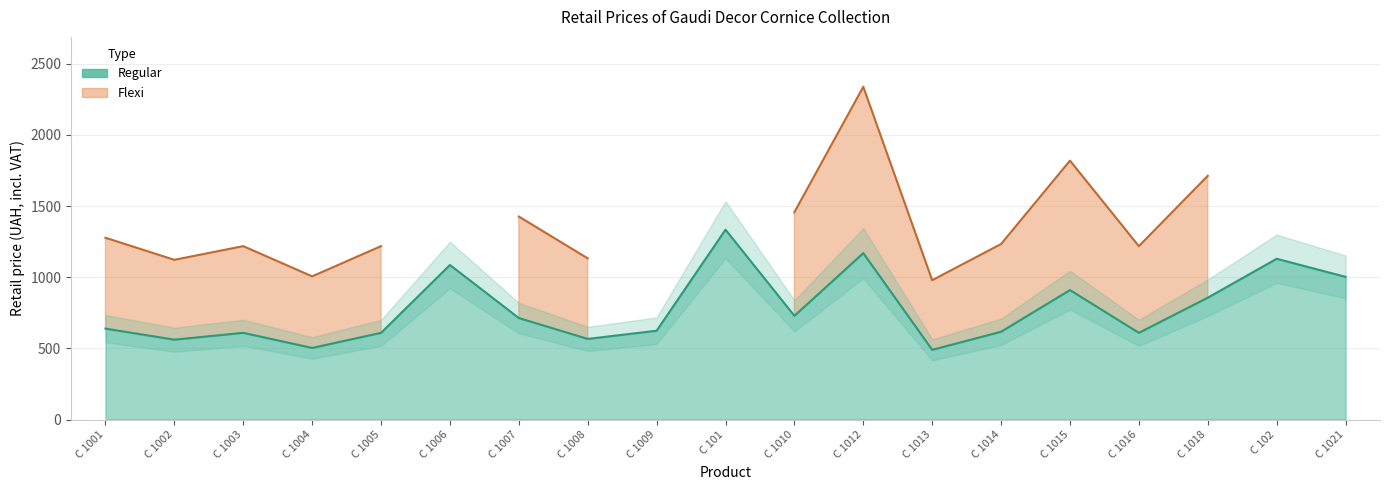

What is the label of the 14th point from the left?

C 1014